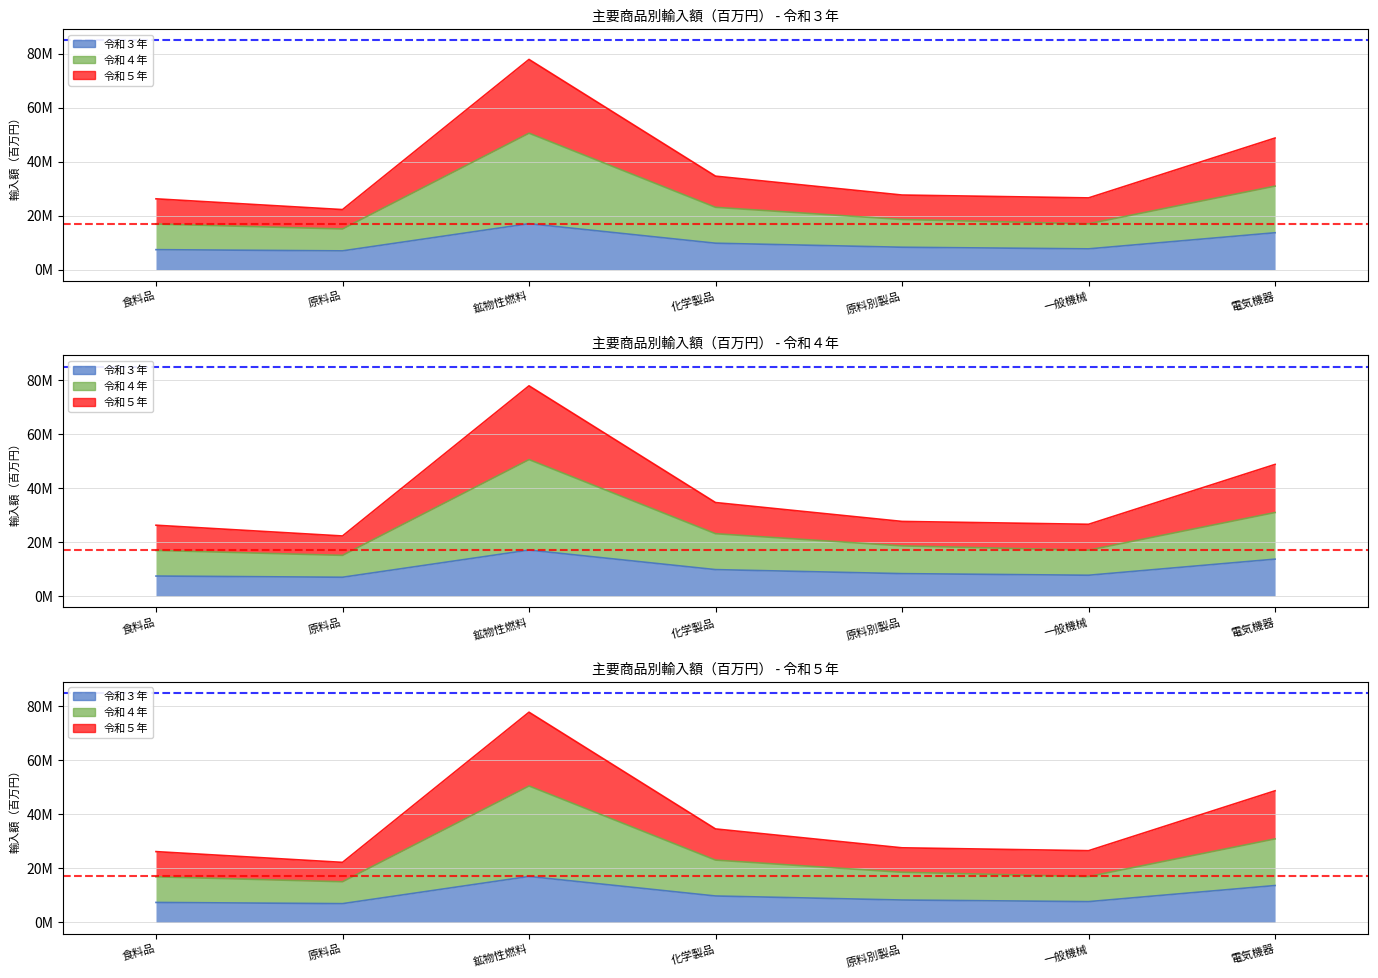

What is the difference between the maximum and minimum values in the 令和３年 series?

10070707